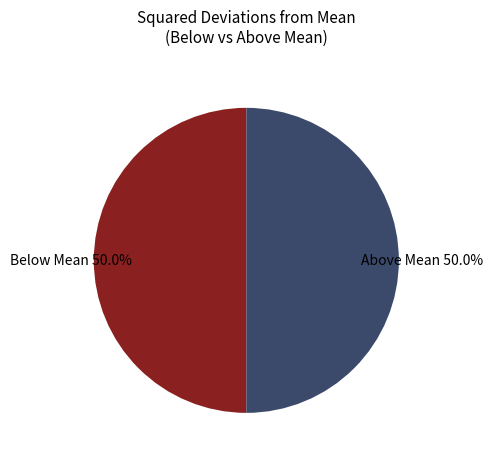

Count the number of slices in the pie.

2